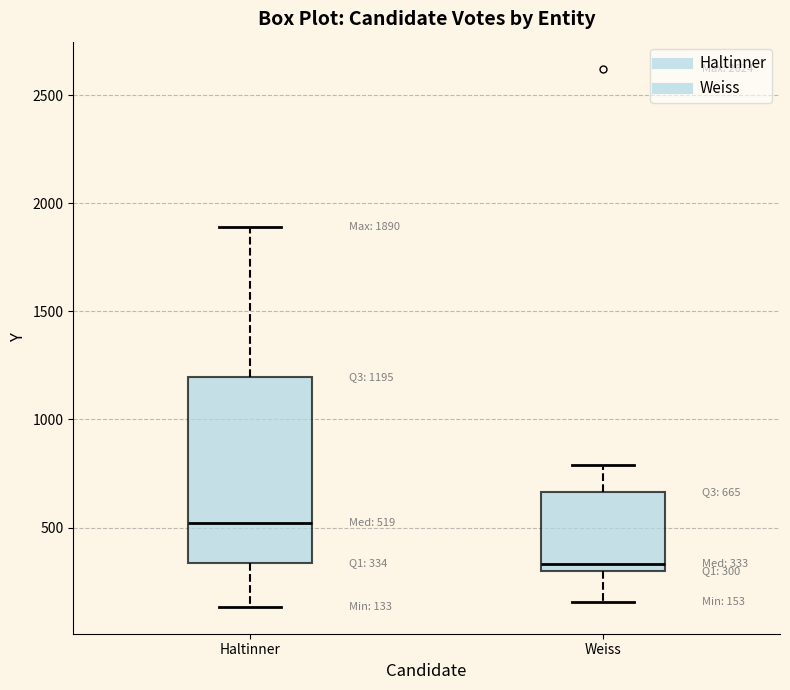

Which box has the lowest median line?

Weiss